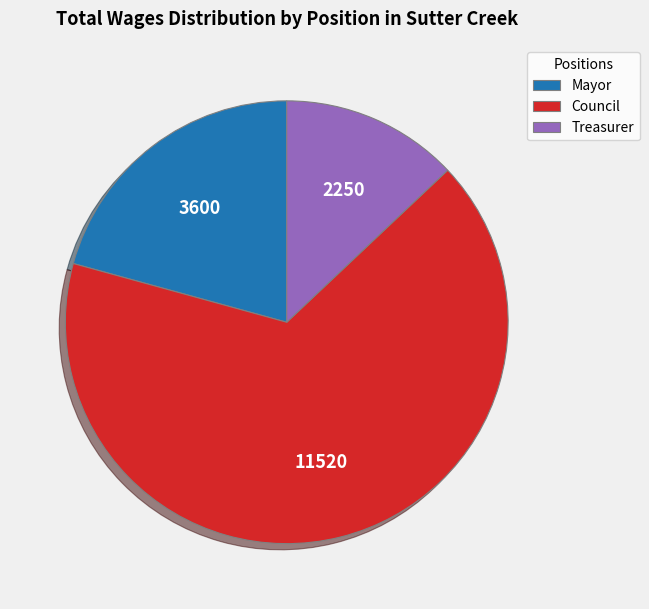

Approximately how many times larger is the value at Treasurer compared to Council?

0.2